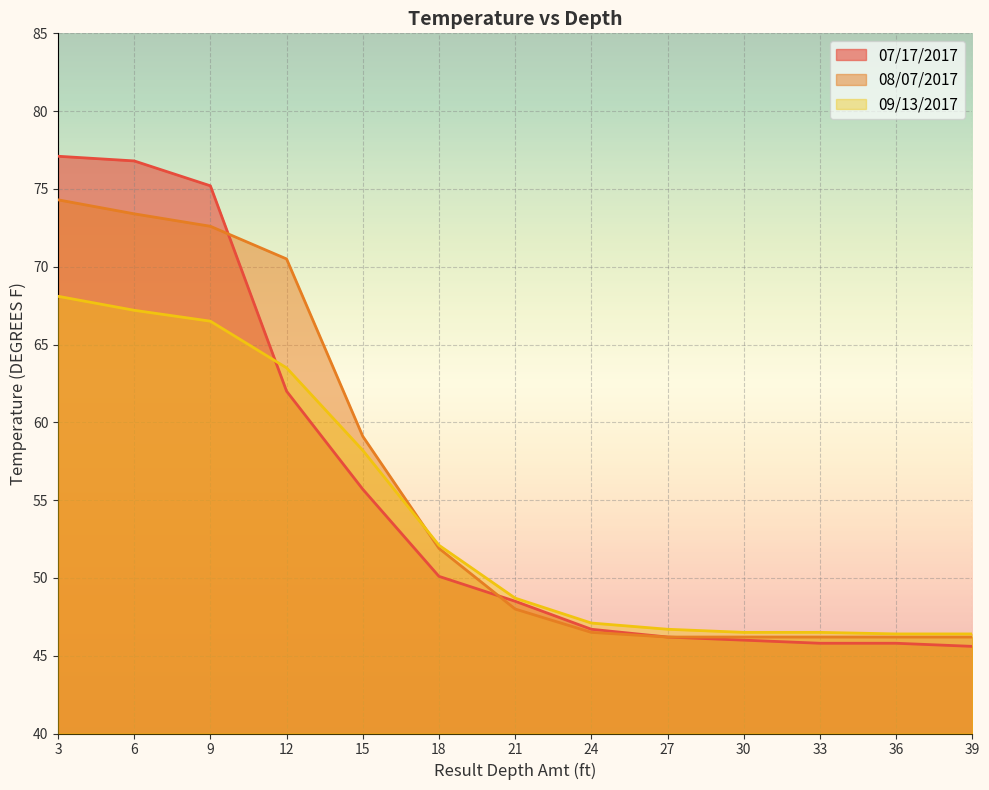

Read the 08/07/2017 value at 15.

59.1